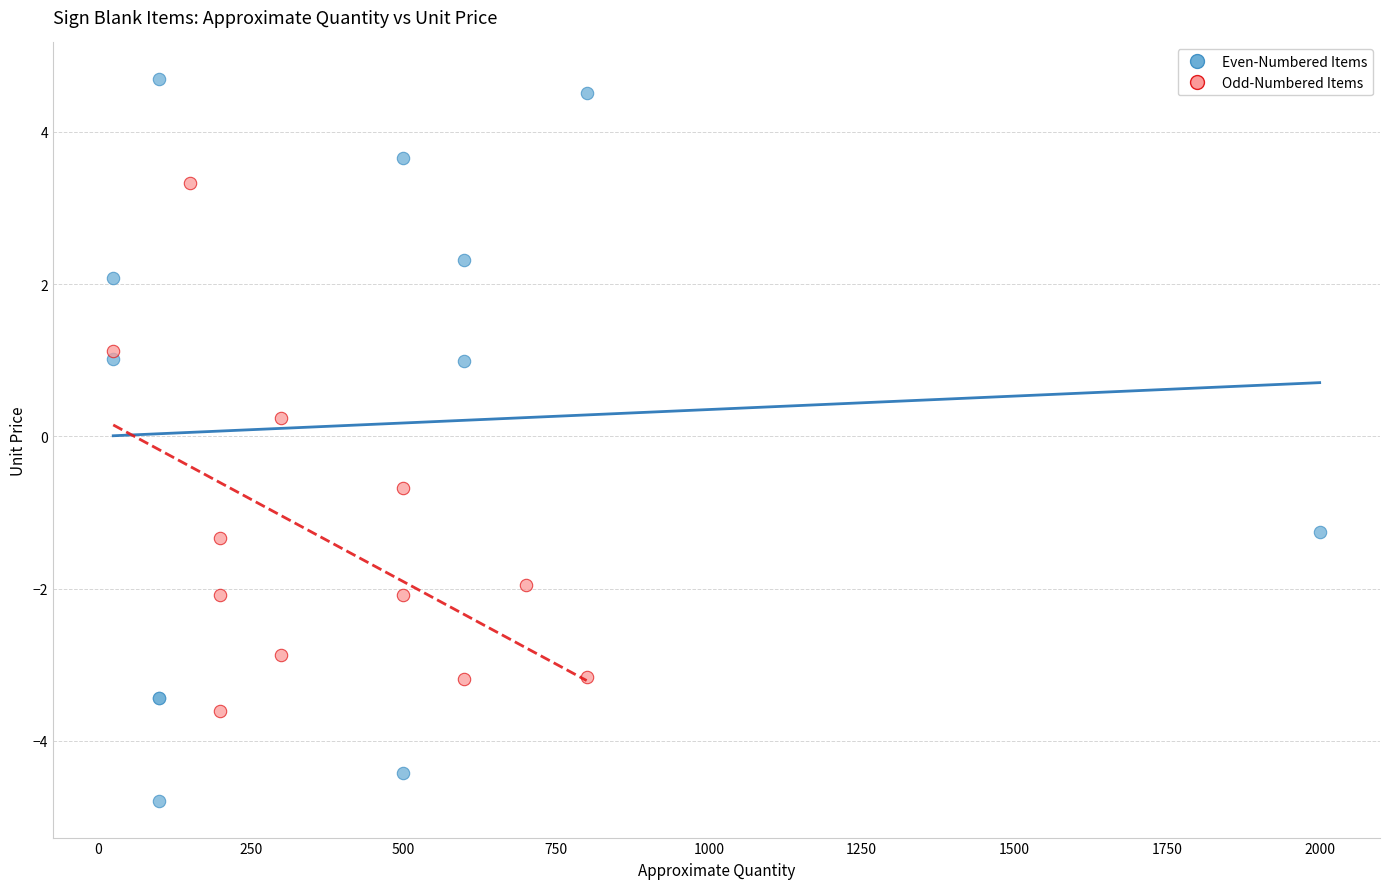

What are all the series names shown in the legend?

Even-Numbered Items, Odd-Numbered Items